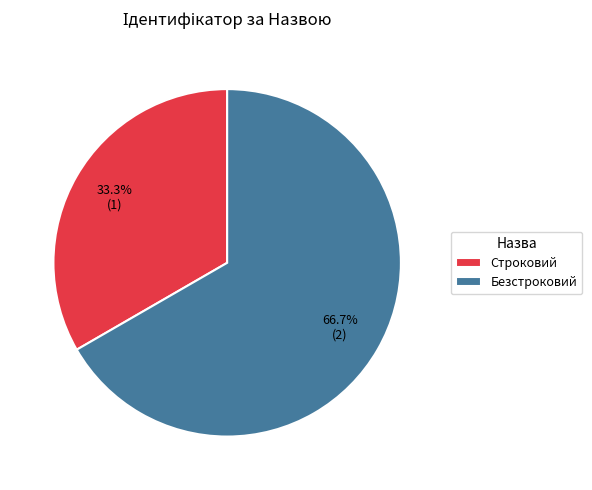

Count the number of slices in the pie.

2